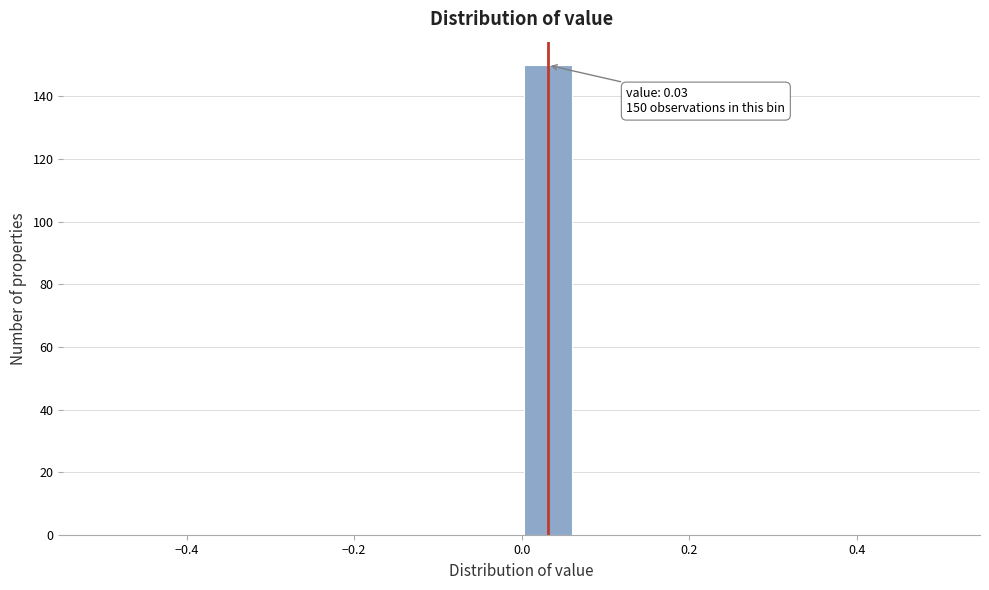

Read against the x-axis, roughly where is the centre of the tallest bar?

0.04